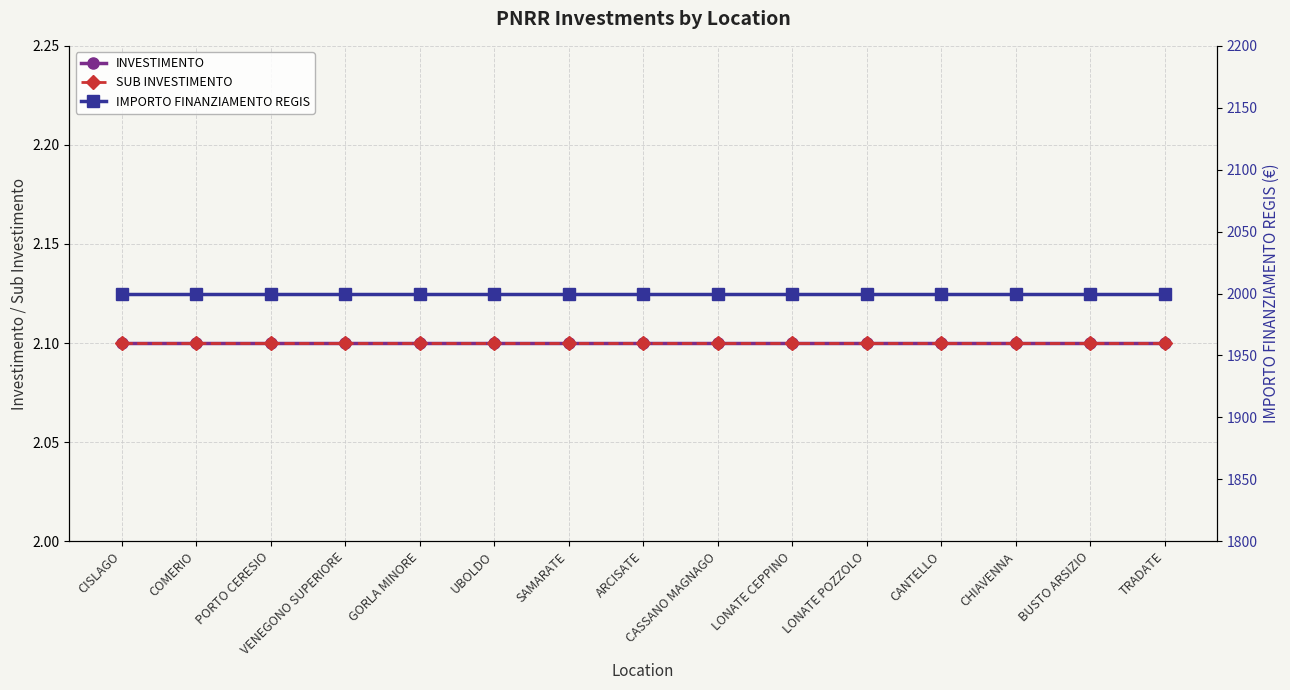

What is the value of the INVESTIMENTO point at the 2nd from the left?

2.1